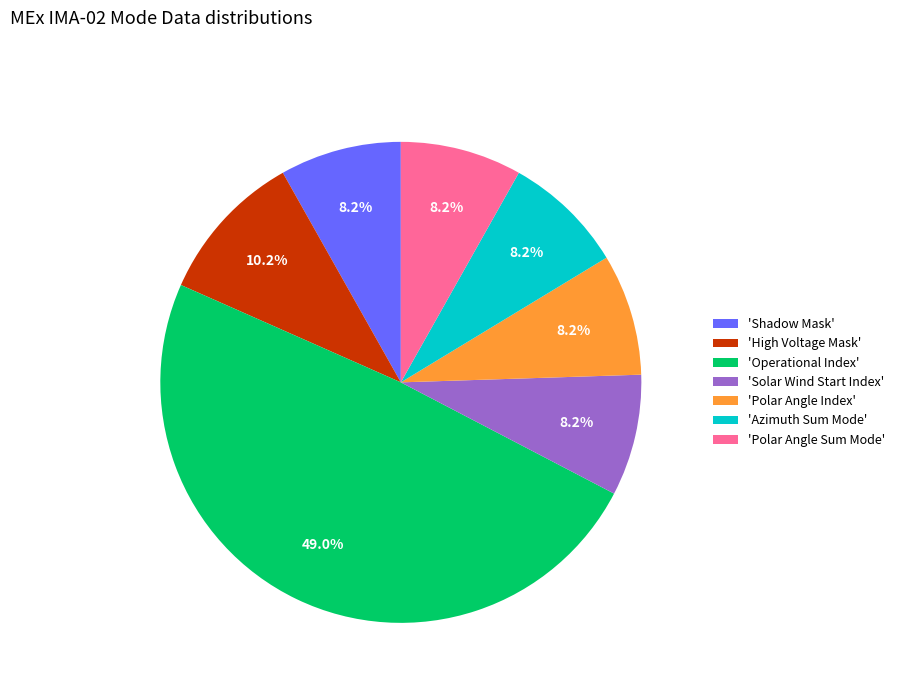

Is there a majority slice in this chart?

No